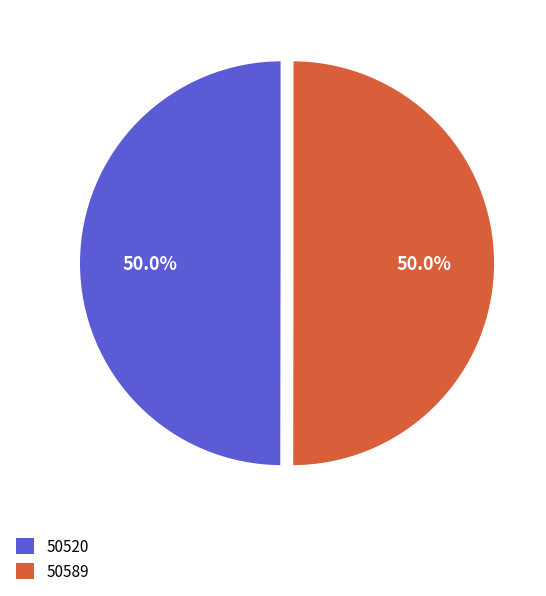

What percentage do 50589 and 50520 together represent?

100.0%